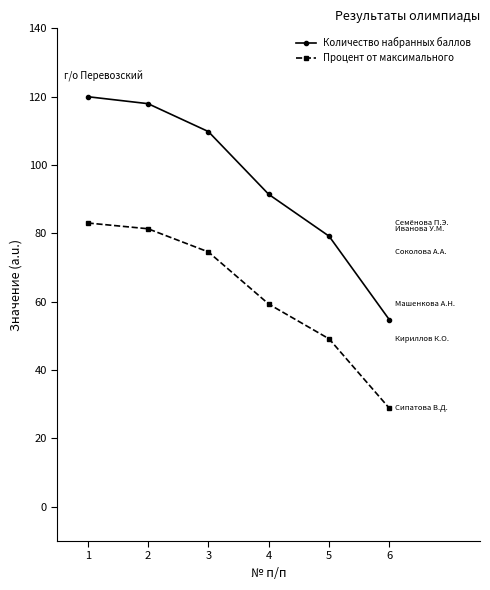

How many lines are shown in the chart?

2